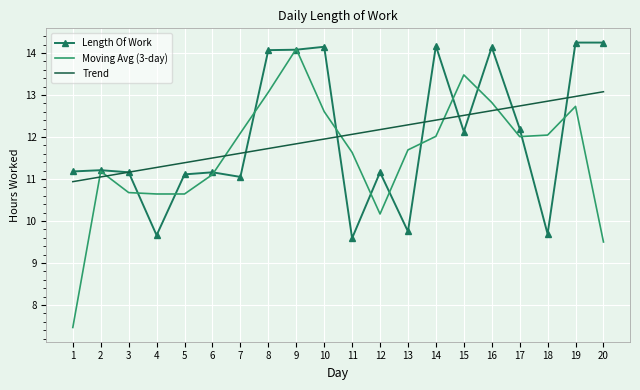

What is the minimum value for Length Of Work?

9.6